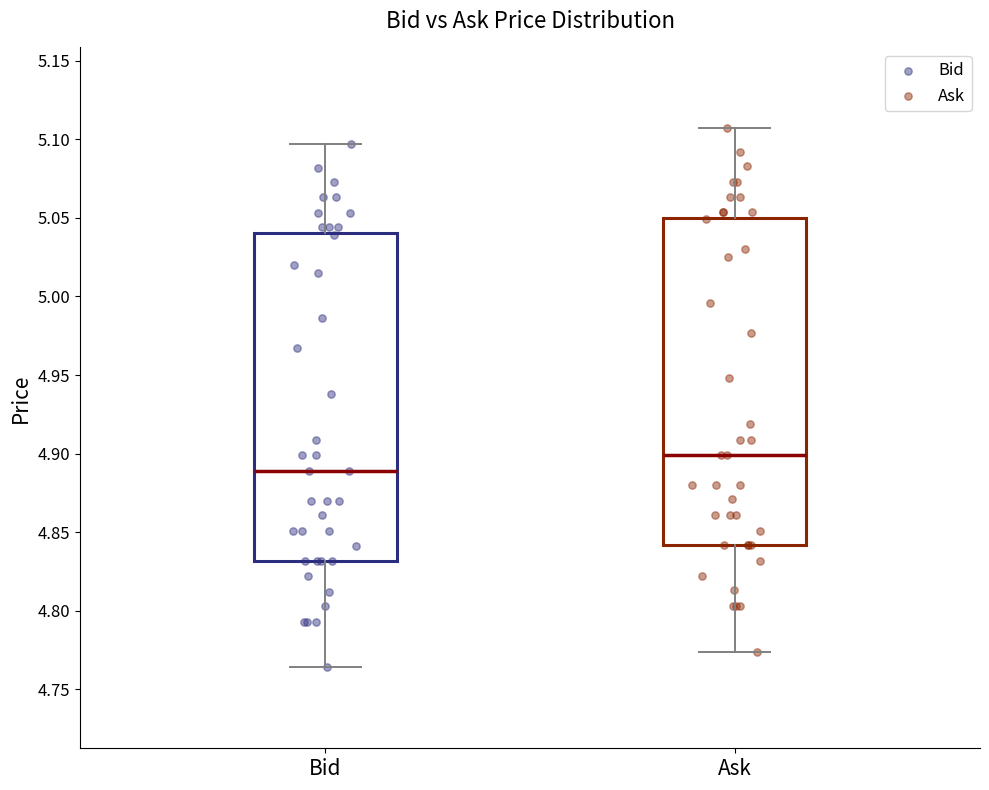

Where does the lower whisker of the box for Ask end on the y-axis? The values are not printed on the chart, so give them approximately, as read against the axis.

4.775